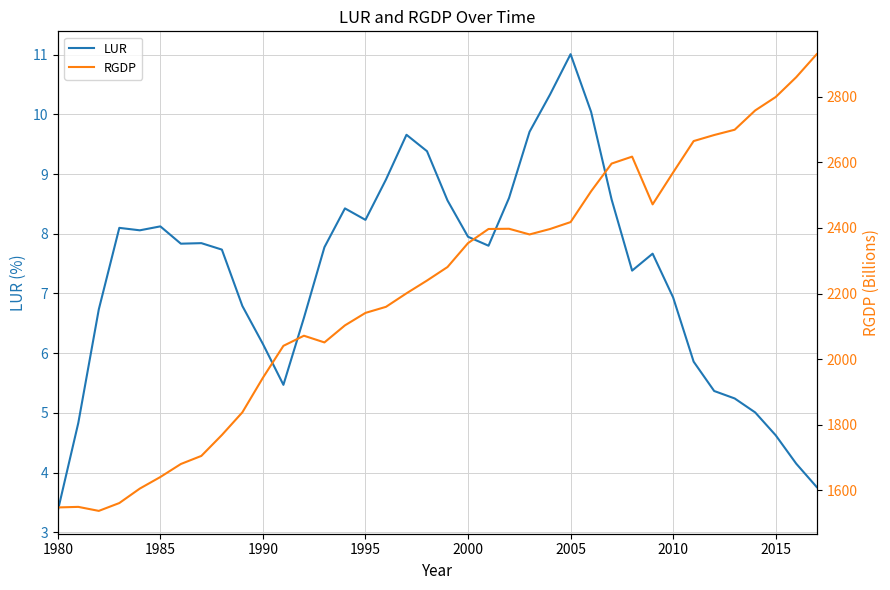

Reading right to left, transcribe all the data shown in this chart.

LUR: 3.8	4.2	4.6	5.0	5.2	5.4	5.9	6.9	7.7	7.4	8.6	10.0	11.0	10.3	9.7	8.6	7.8	8.0	8.6	9.4	9.7	8.9	8.2	8.4	7.8	6.6	5.5	6.2	6.8	7.7	7.8	7.8	8.1	8.1	8.1	6.7	4.8	3.4
RGDP: 2929.5	2859.3	2798.9	2757.9	2699.2	2683.0	2664.6	2569.0	2471.7	2617.2	2596.0	2511.5	2417.7	2396.6	2380.0	2397.3	2396.7	2353.6	2280.7	2239.5	2200.6	2159.4	2140.9	2102.9	2050.9	2071.3	2040.5	1943.1	1837.9	1768.7	1705.0	1680.3	1640.7	1605.5	1561.3	1537.5	1549.7	1548.0